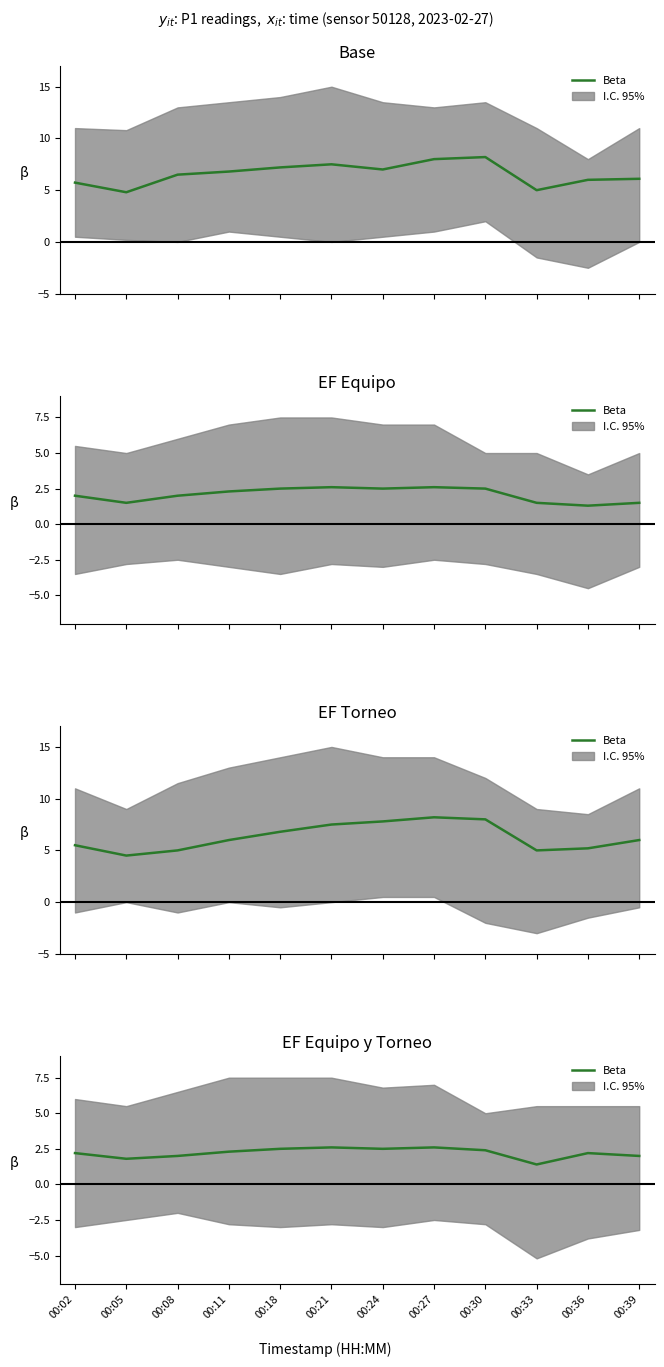

List the labels in order of value, smallest first.

00:33, 00:05, 00:08, 00:39, 00:02, 00:36, 00:11, 00:30, 00:18, 00:24, 00:21, 00:27